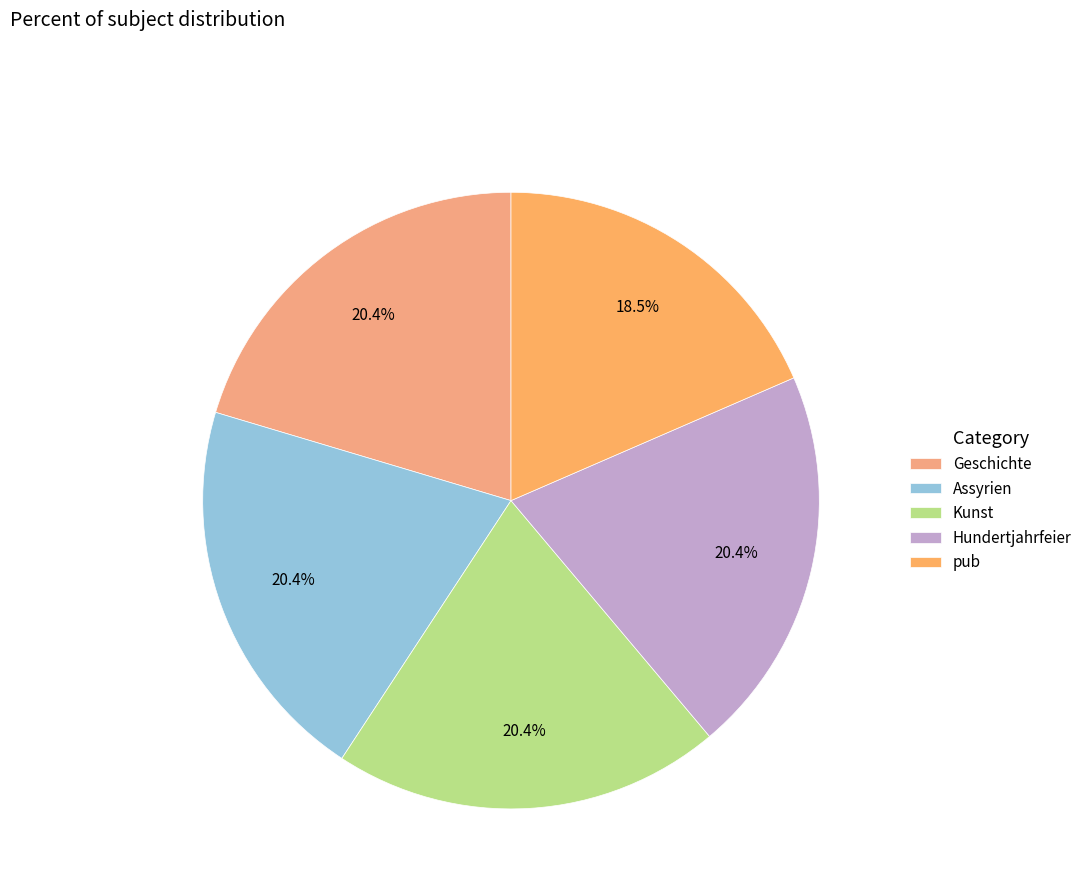

To the nearest percent, what is the average slice percentage?

20%